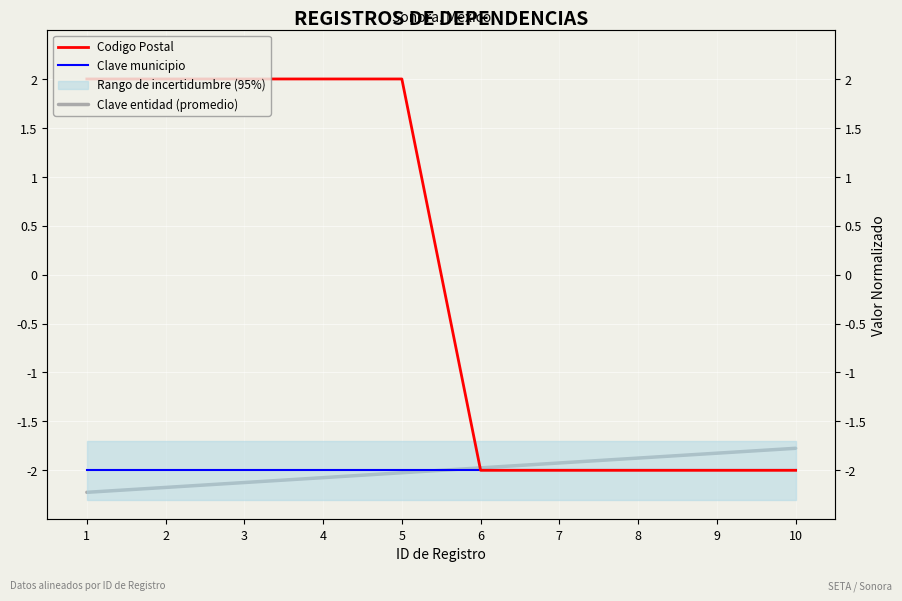

Which series has the largest total across all categories?

Codigo Postal